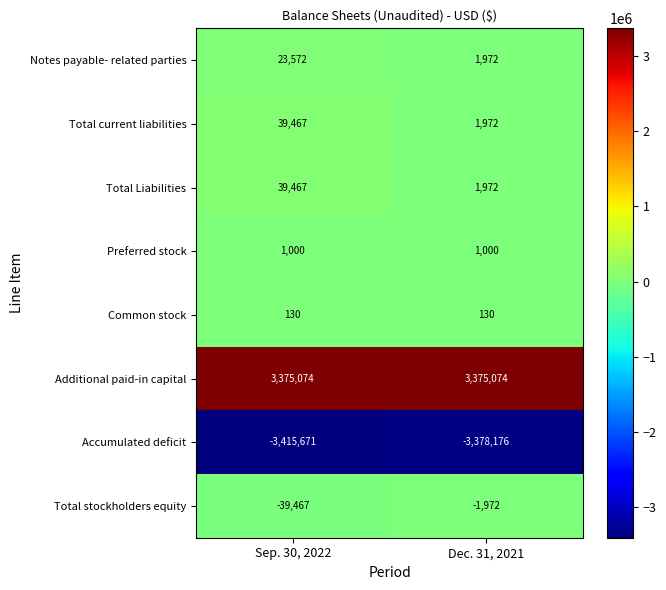

True or false: Accumulated deficit has a value of -3415671 at Sep. 30, 2022.

True